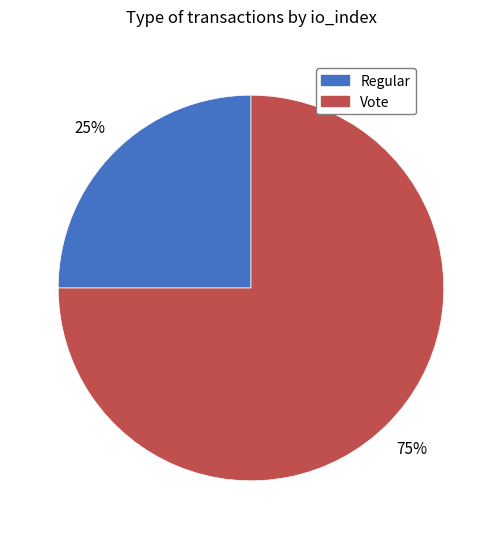

Rank the categories by value from highest to lowest.

Vote, Regular